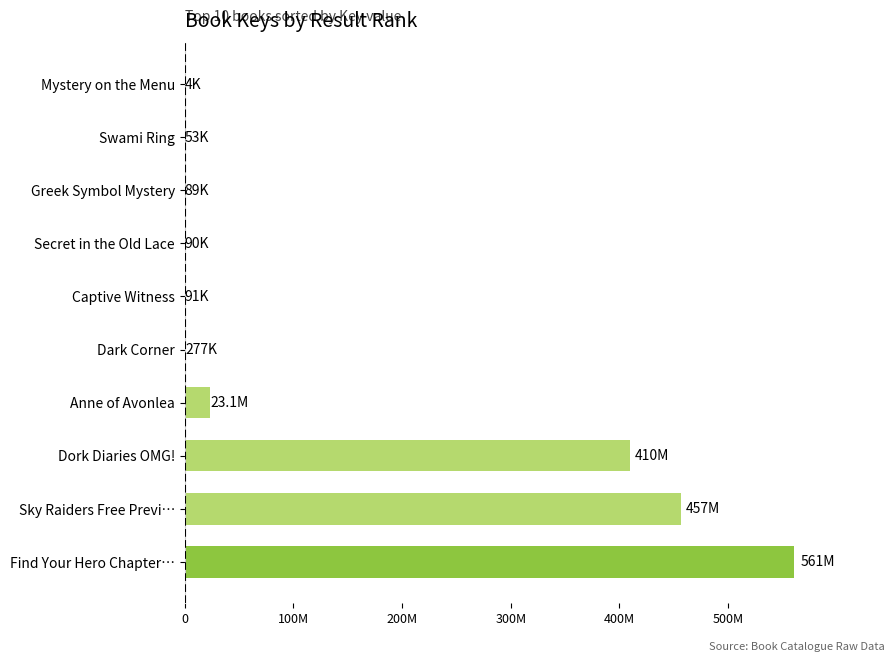

What is the minimum value shown in the chart?

4018